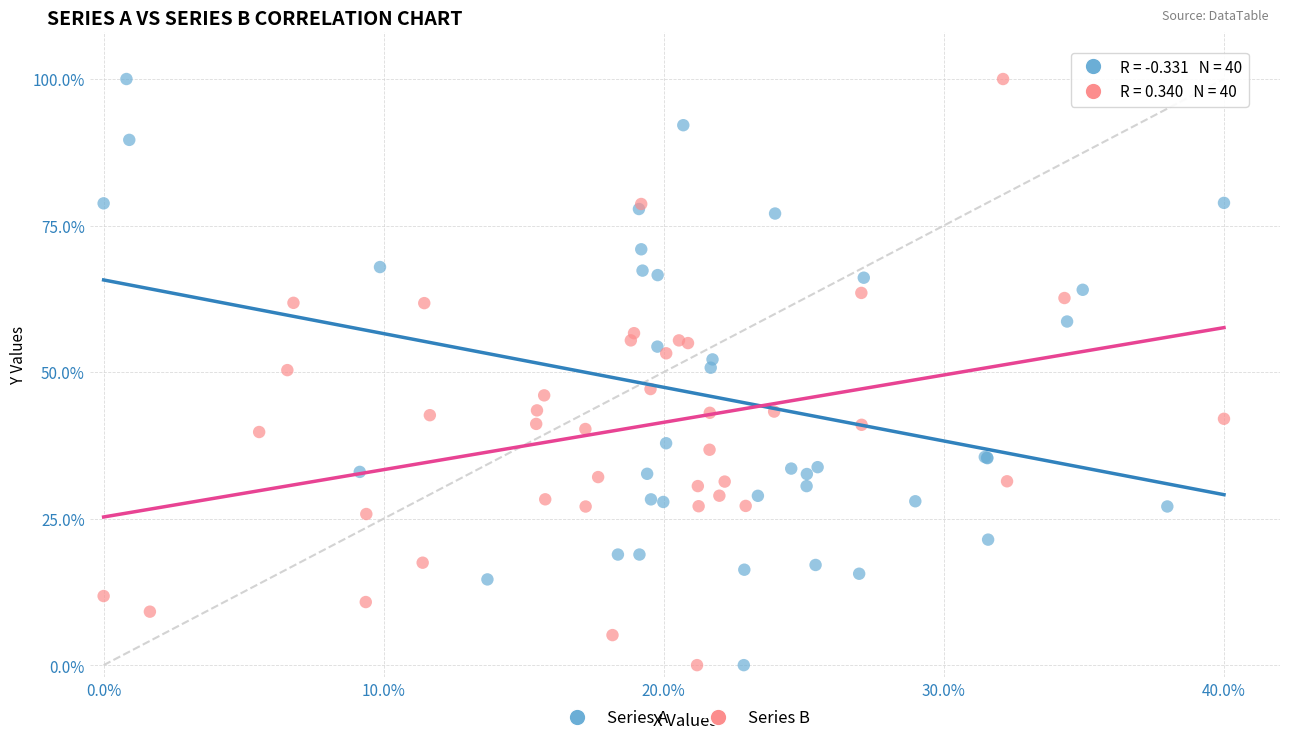

What are all the series names shown in the legend?

Series A, Series B